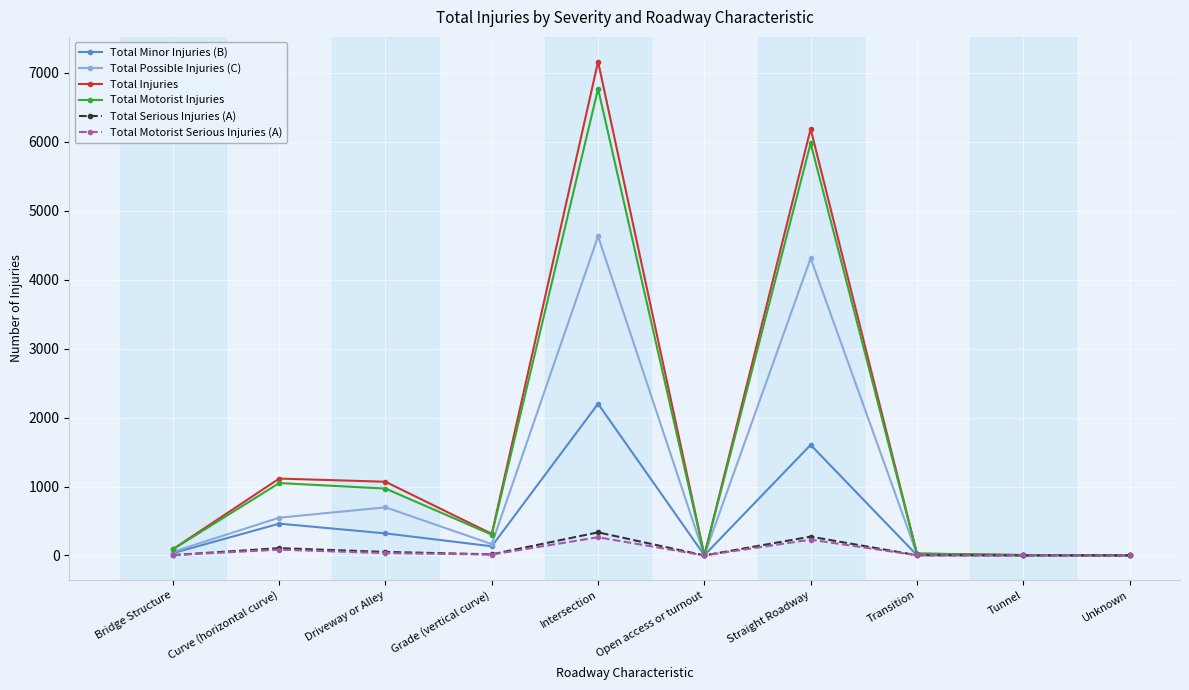

Where is the first local minimum for Total Motorist Injuries?

Grade (vertical curve)